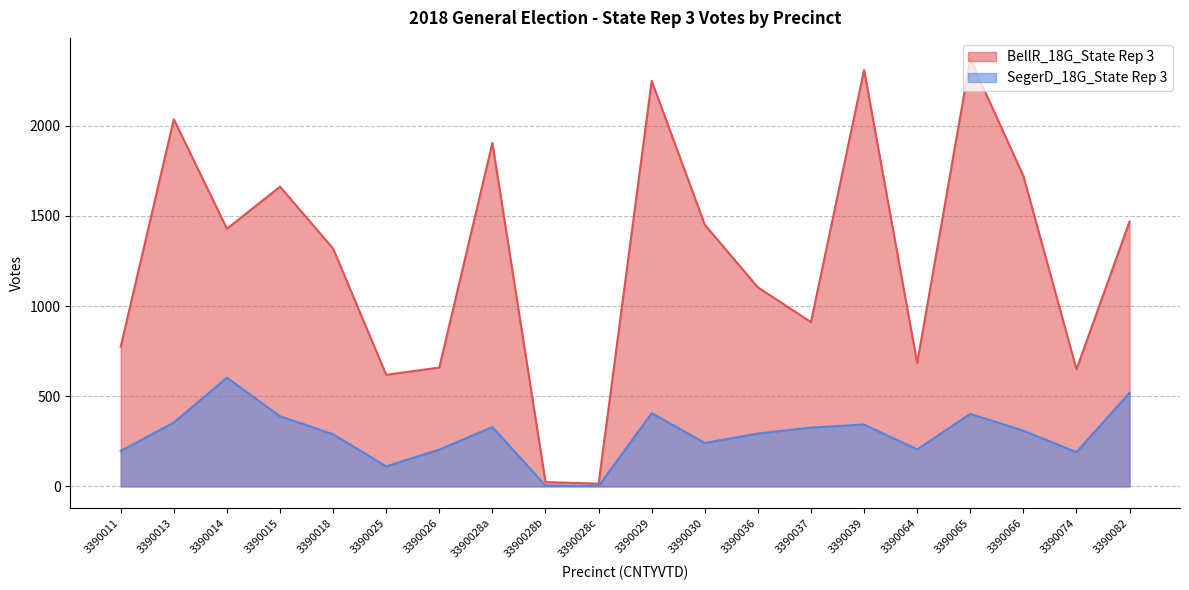

In SegerD_18G_State Rep 3, how many points are lower than both neighbors (excluding endpoints)?

5